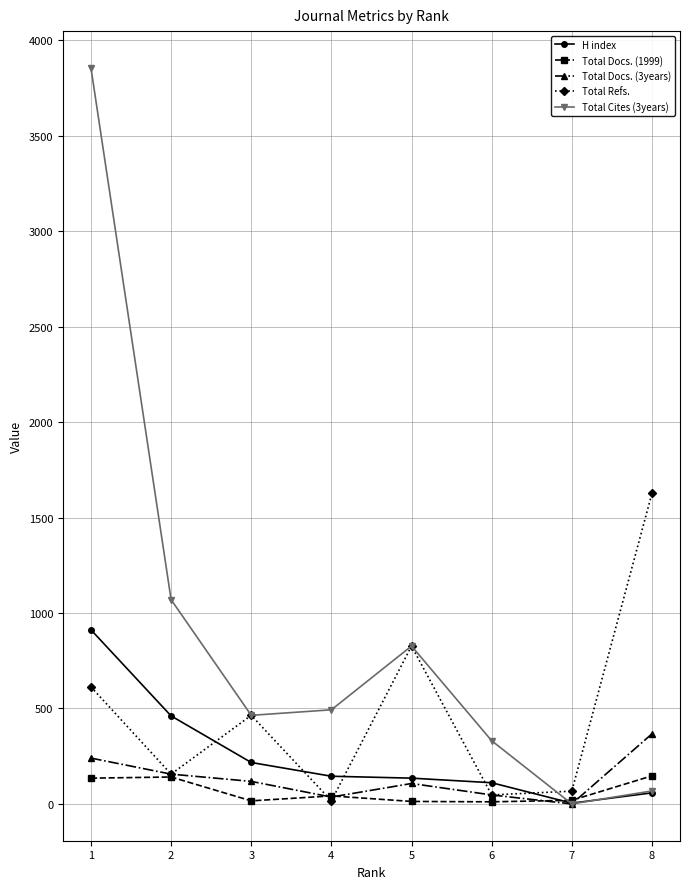

What is the minimum value for Total Docs. (1999)?

11